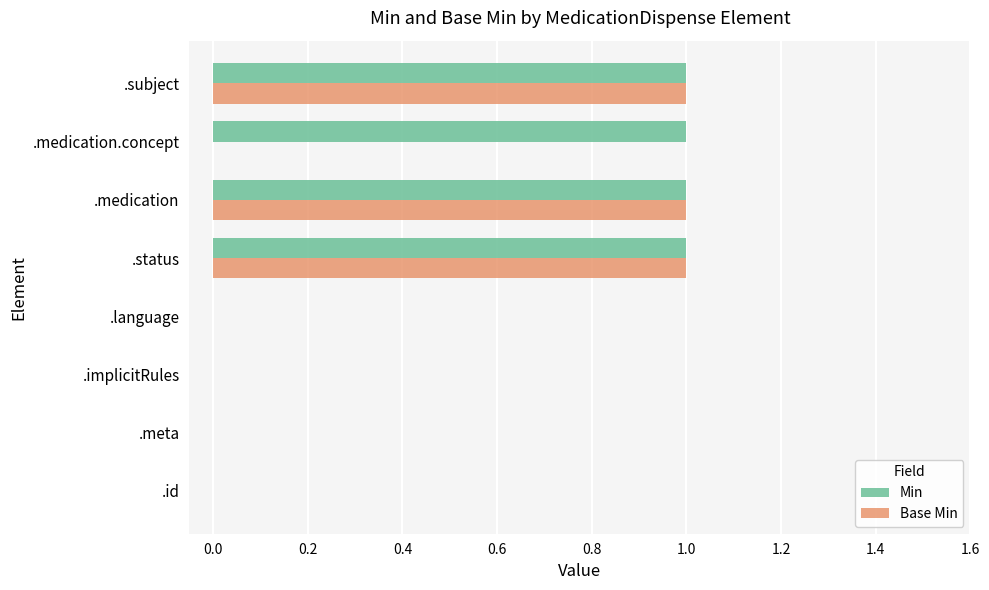

Is the value of Base Min at .medication greater than the value of Min at .meta?

Yes